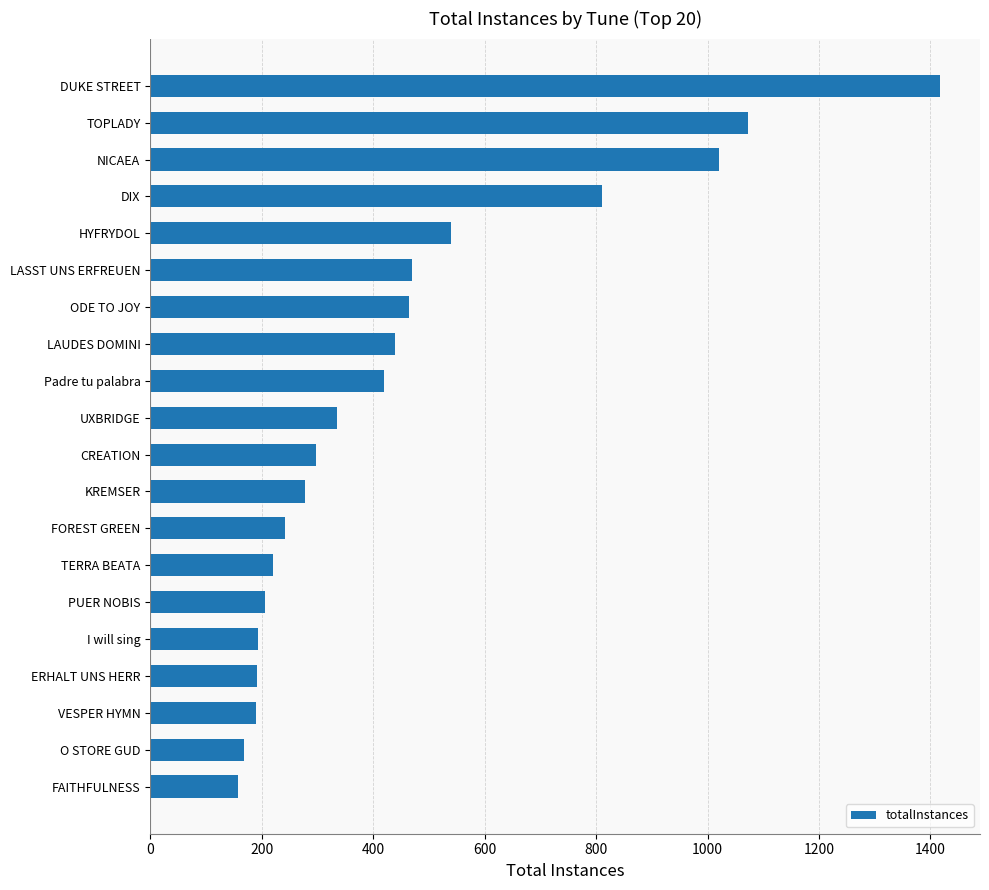

How many categories are shown in the chart?

20